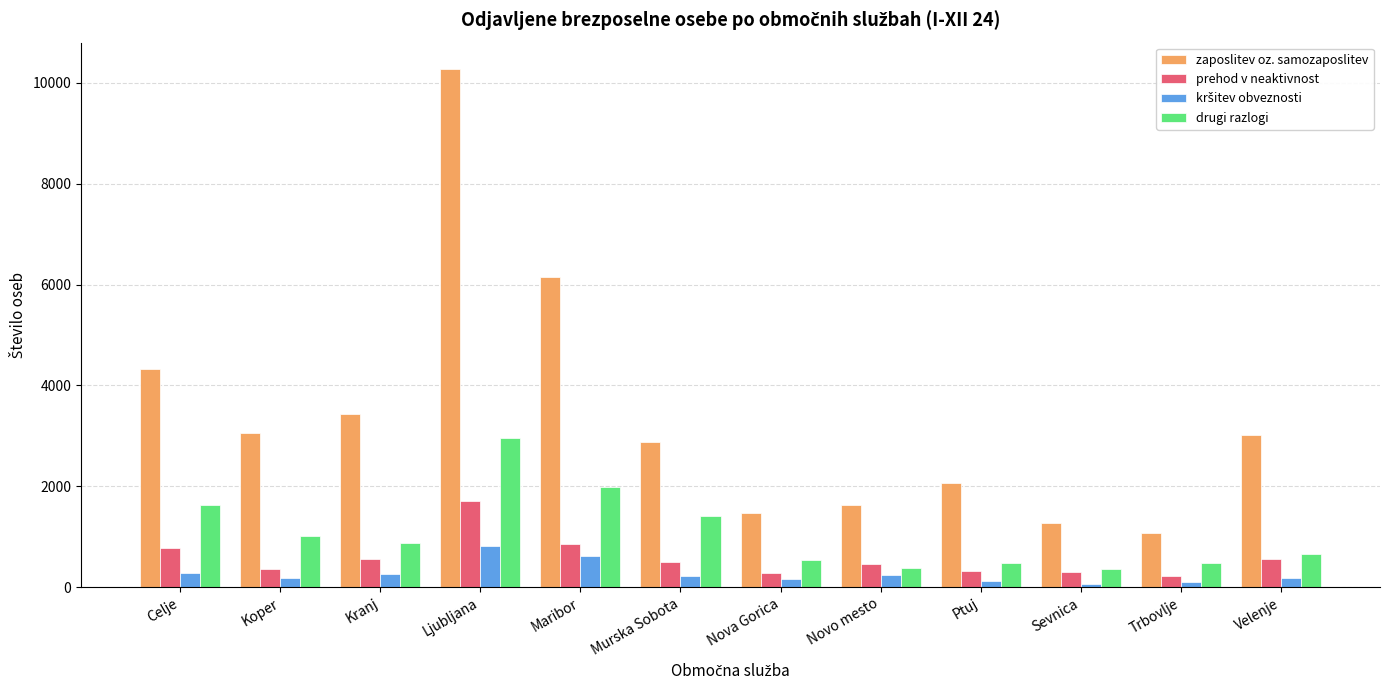

How many bars are there in total?

48